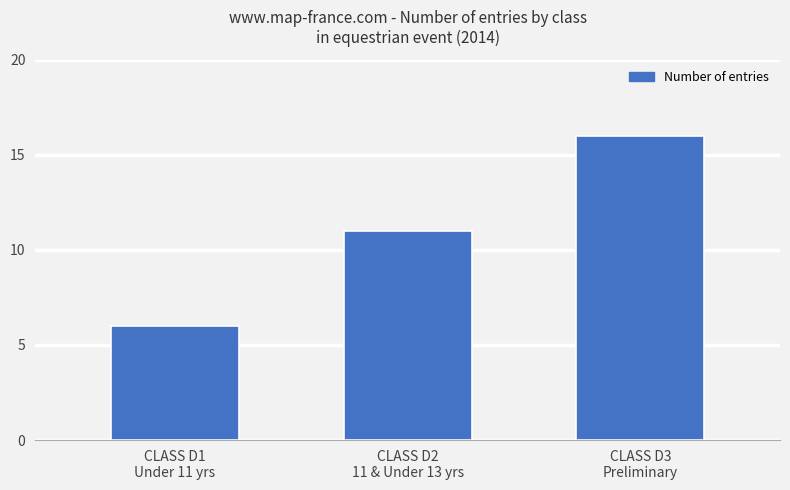

What is the maximum value shown in the chart?

16